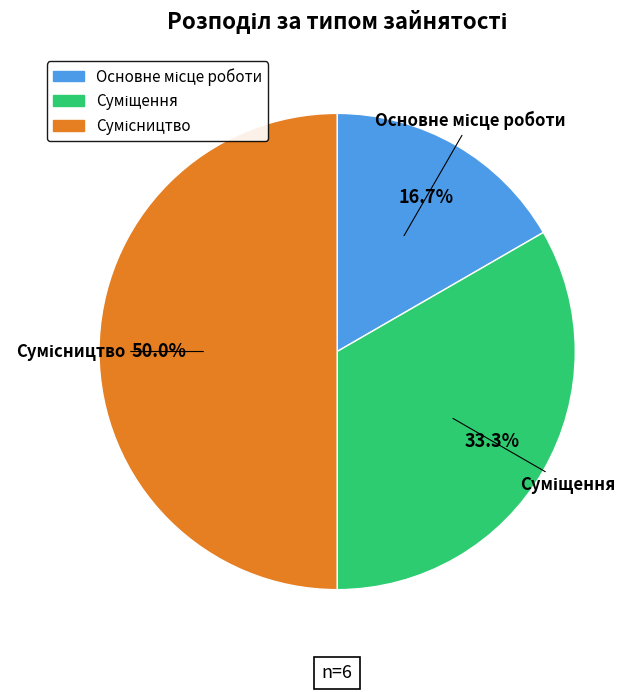

To the nearest percent, what portion does Сумісництво represent?

50%